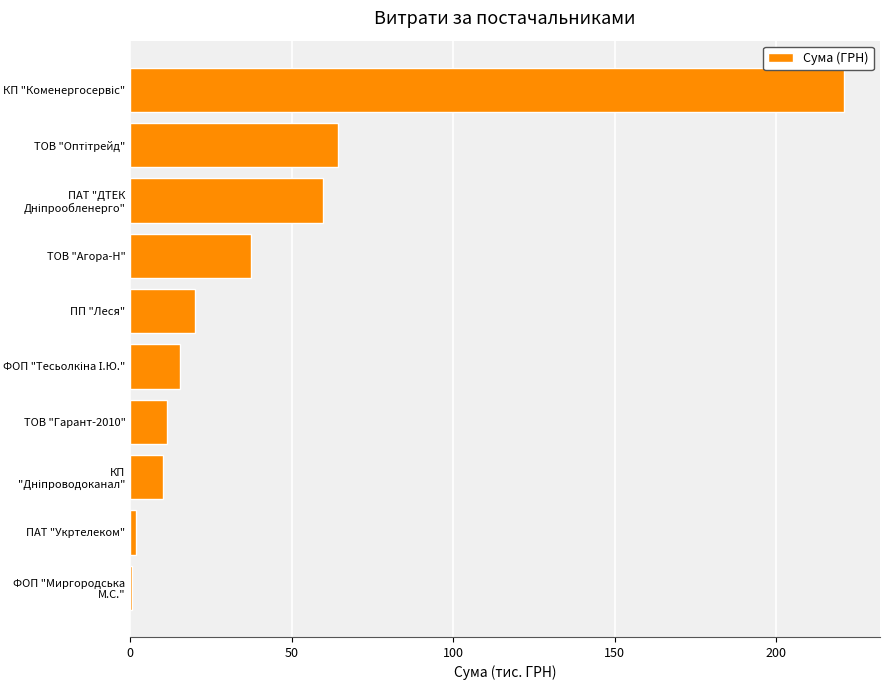

Which has a higher value, ТОВ "Гарант-2010" or ТОВ "Агора-Н"?

ТОВ "Агора-Н"